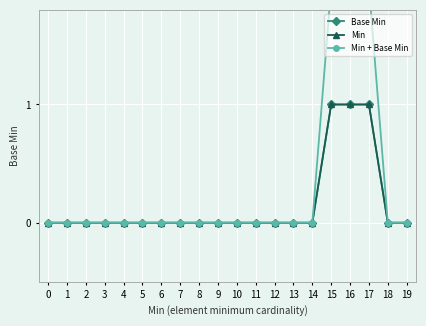

Reading right to left, transcribe all the data shown in this chart.

Base Min: 0	0	1	1	1	0	0	0	0	0	0	0	0	0	0	0	0	0	0	0
Min: 0	0	1	1	1	0	0	0	0	0	0	0	0	0	0	0	0	0	0	0
Min + Base Min: 0	0	2	2	2	0	0	0	0	0	0	0	0	0	0	0	0	0	0	0